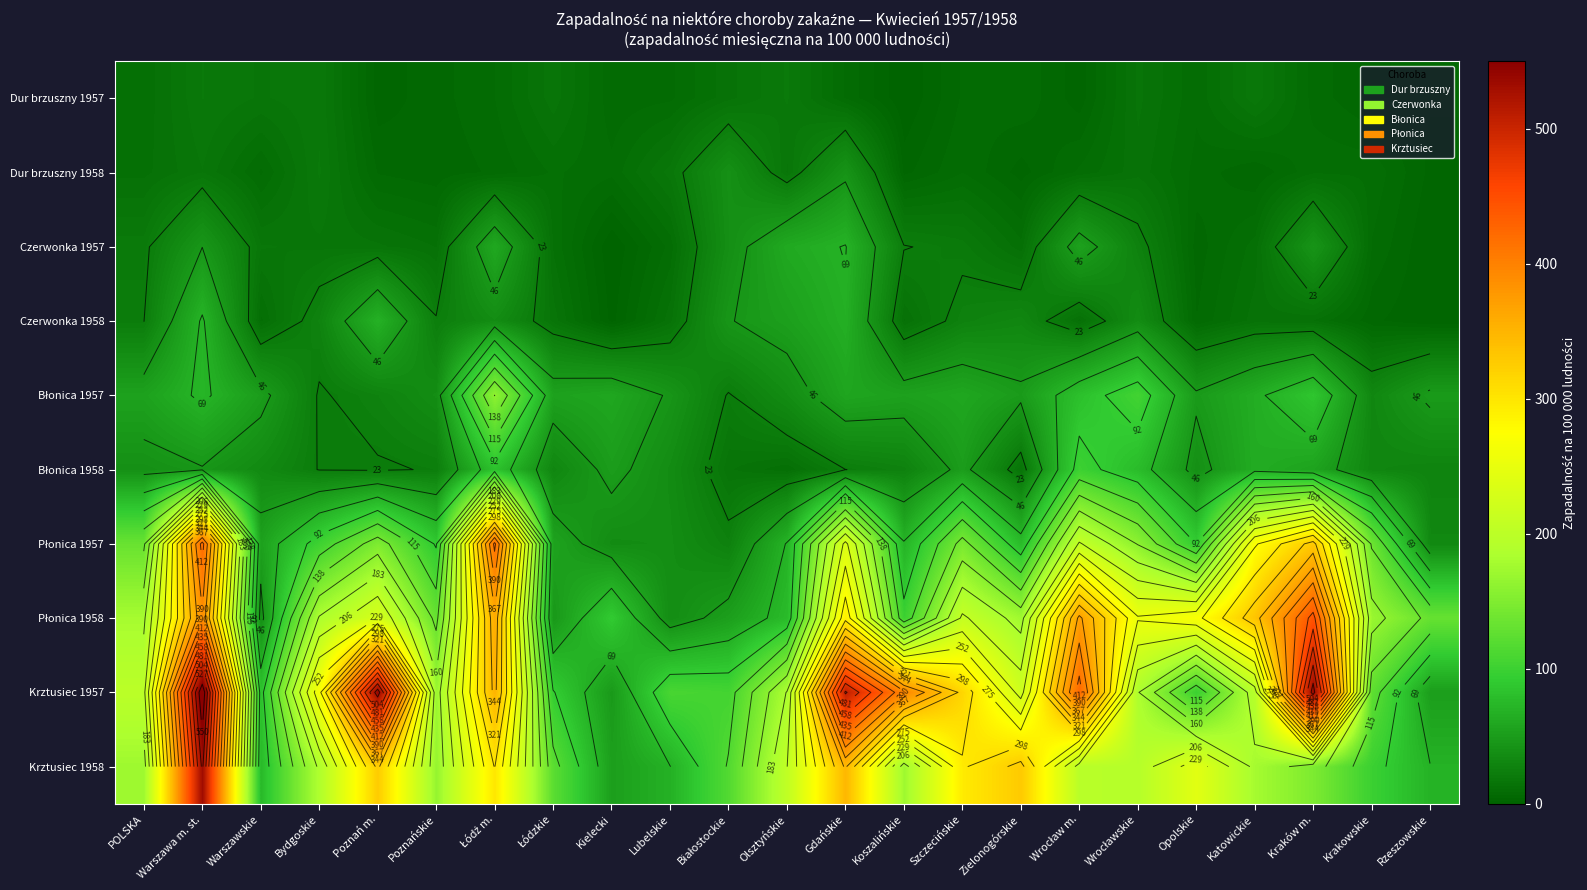

The Błonica 1957 series shows 10.8 at Olsztyńskie. True or false?

False